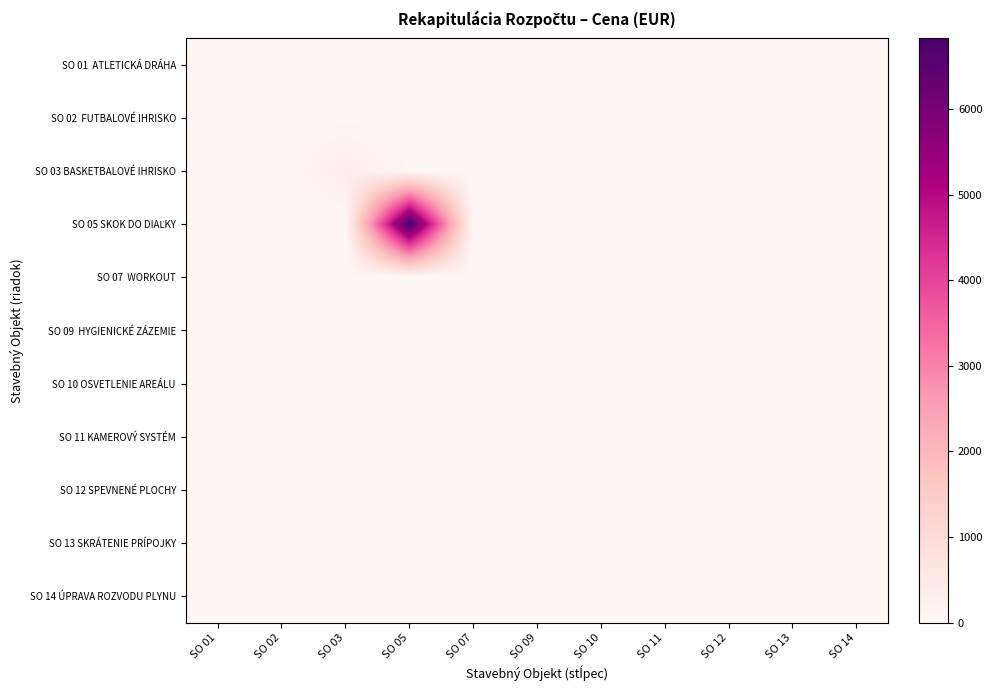

At SO 12, list the series in order from largest to smallest.

SO 01 ATLETICKÁ DRÁHA, SO 02 FUTBALOVÉ IHRISKO, SO 03 BASKETBALOVÉ IHRISKO, SO 05 SKOK DO DIAĽKY, SO 07 WORKOUT, SO 09 HYGIENICKÉ ZÁZEMIE, SO 10 OSVETLENIE AREÁLU, SO 11 KAMEROVÝ SYSTÉM, SO 12 SPEVNENÉ PLOCHY, SO 13 SKRÁTENIE PRÍPOJKY, SO 14 ÚPRAVA ROZVODU PLYNU